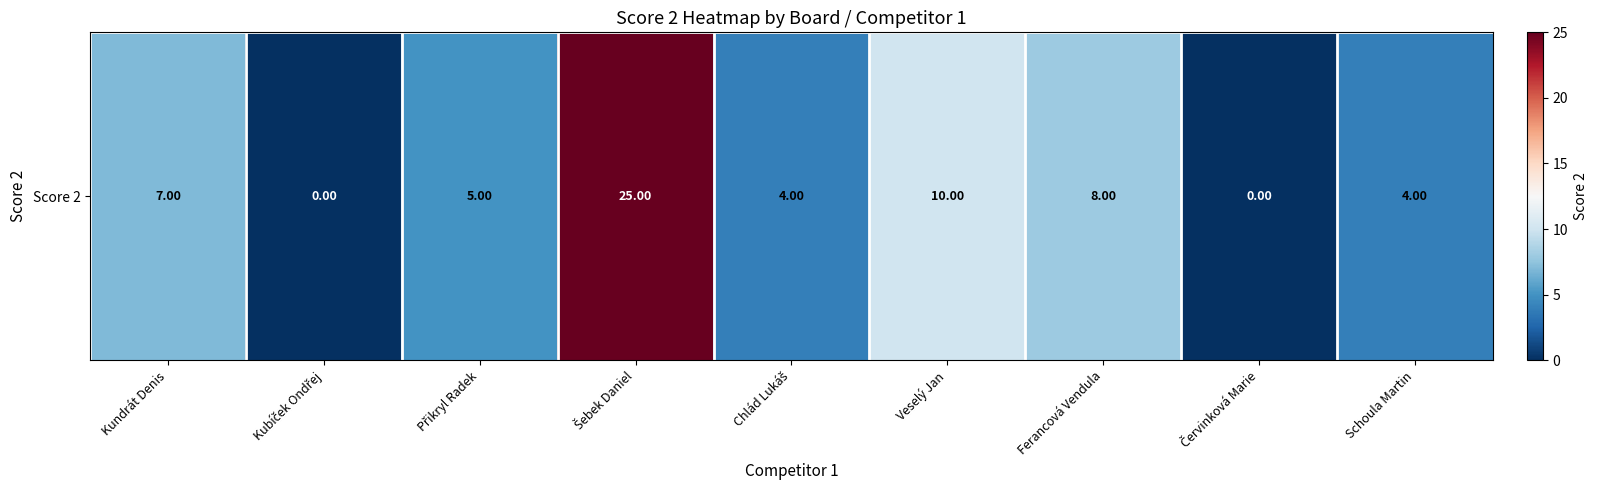

What is the difference between the values at Přikryl Radek and Kundrát Denis?

2